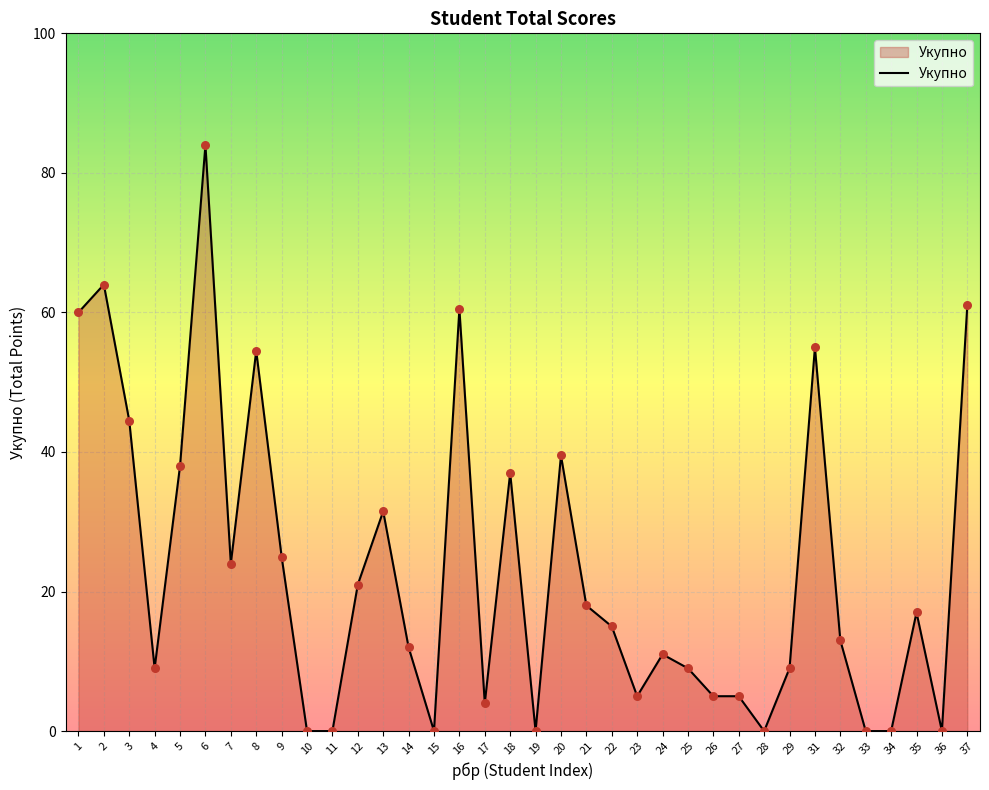

What is the ratio of the value at 29 to the value at 32?

0.7